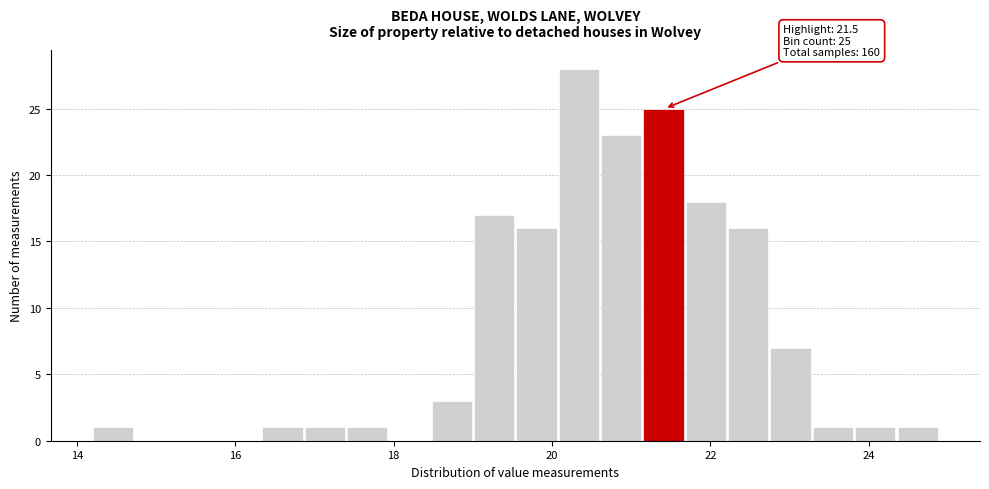

Read against the x-axis, roughly where is the centre of the tallest bar?

20.4